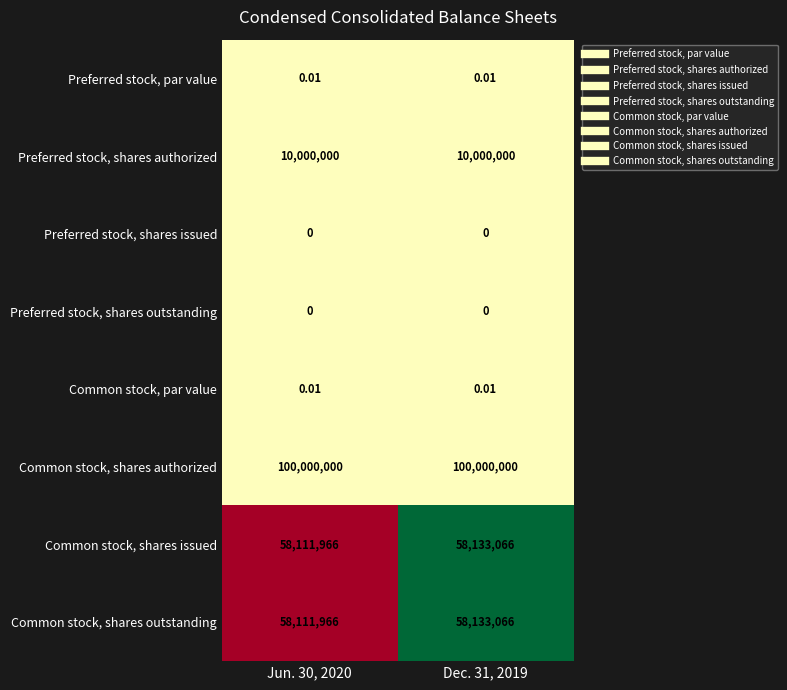

Which series has the largest total across all categories?

Common stock, shares authorized